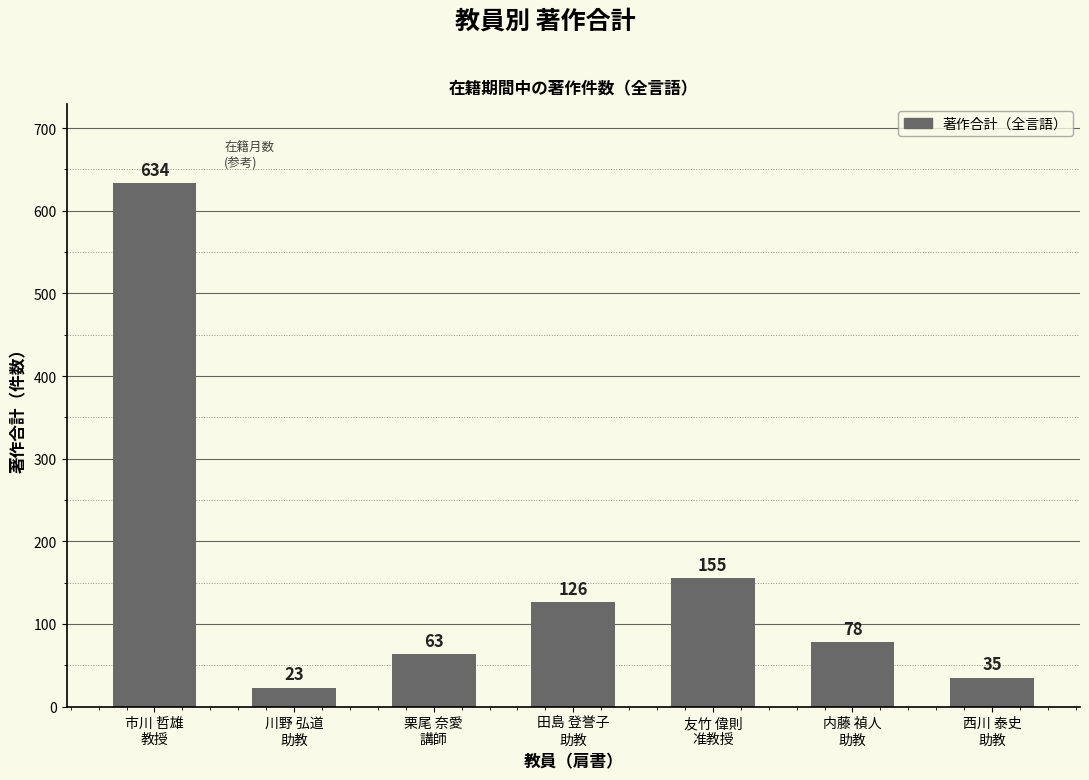

Reading left to right, transcribe all the data shown in this chart.

634	23	63	126	155	78	35